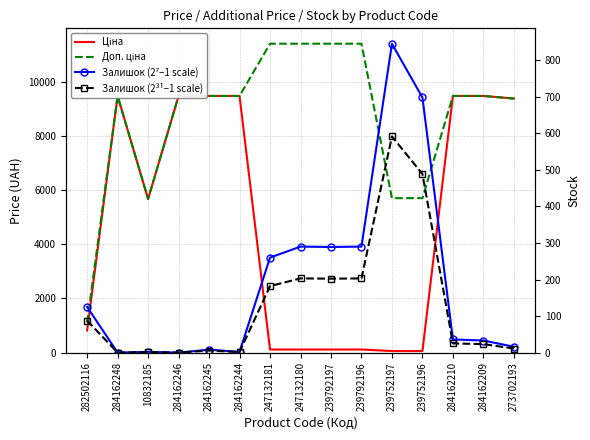

Reading left to right, extract all data points from this chart.

Ціна: 818.5	9480.1	5673.8	9480.1	9480.1	9480.1	114.1	114.1	114.1	114.1	57.0	57.0	9480.1	9480.1	9384.0
Доп. ціна: 1109.2	9480.1	5673.8	9480.1	9480.1	9480.1	11410.0	11410.0	11410.0	11410.0	5705.0	5705.0	9480.1	9480.1	9384.0
Залишок (2⁷−1 scale): 125.0	0.0	2.0	0.0	8.0	2.0	260.0	290.0	289.0	290.0	845.0	698.0	36.0	33.0	16.0
Залишок (2³¹−1 scale): 87.5	0.0	1.4	0.0	5.6	1.4	182.0	203.0	202.3	203.0	591.5	488.6	25.2	23.1	11.2